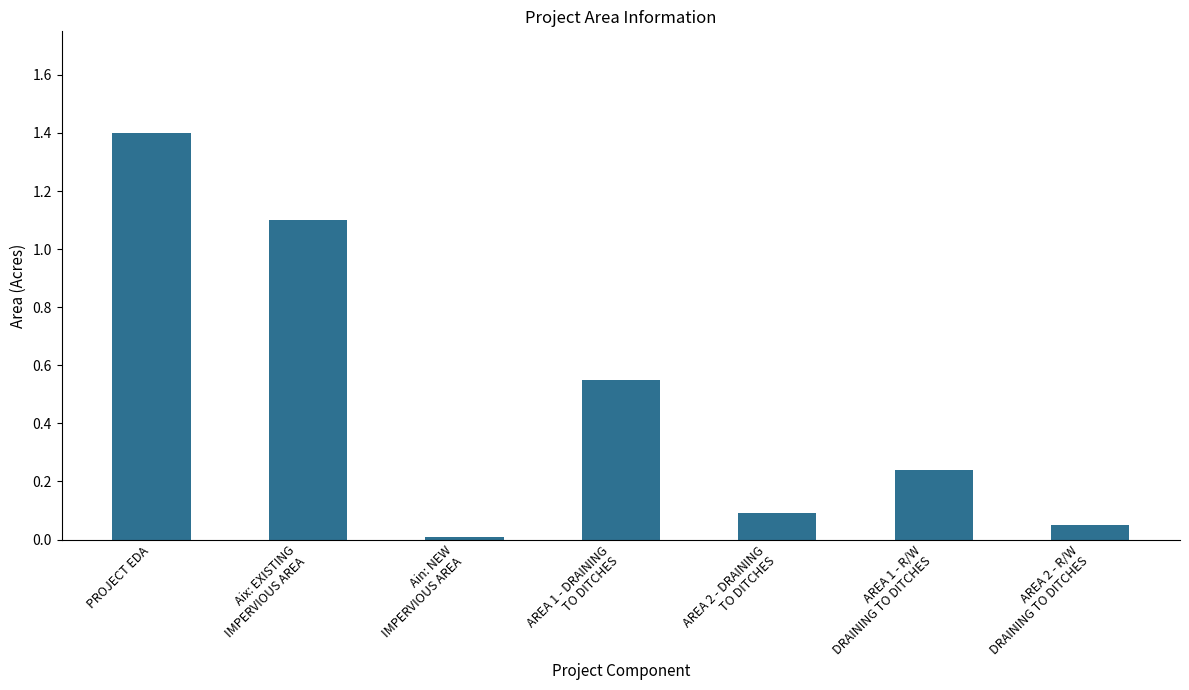

Does the chart contain stacked bars?

No